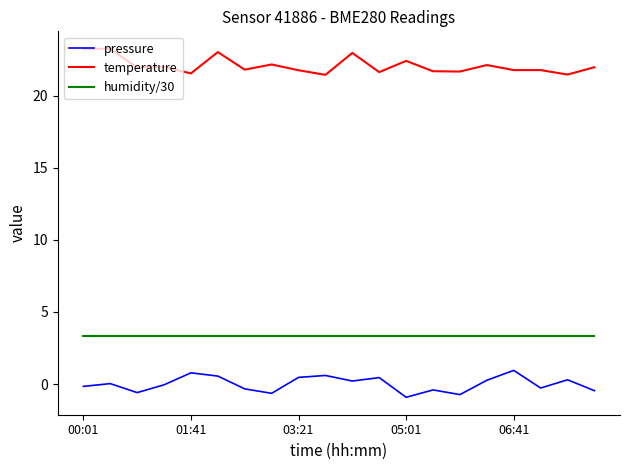

What is the maximum value shown in the chart?

23.3